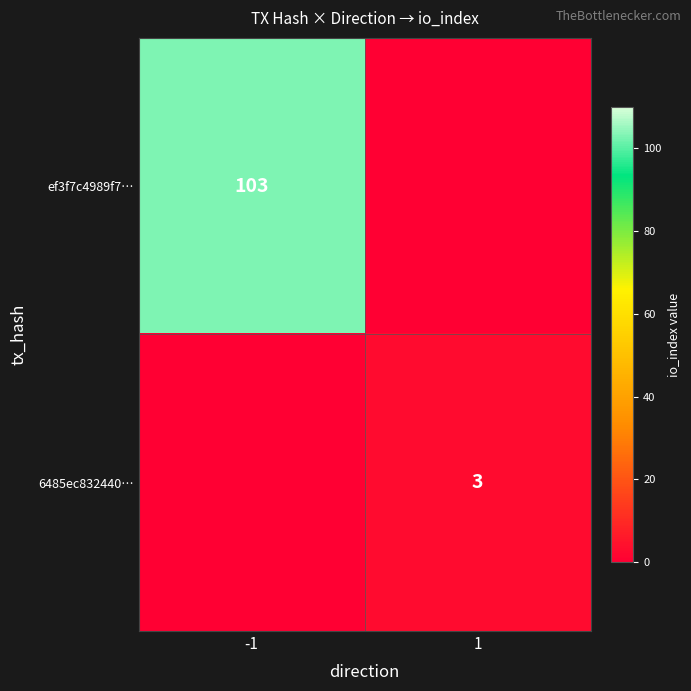

True or false: ef3f7c4989f7… has a value of 144 at -1.

False